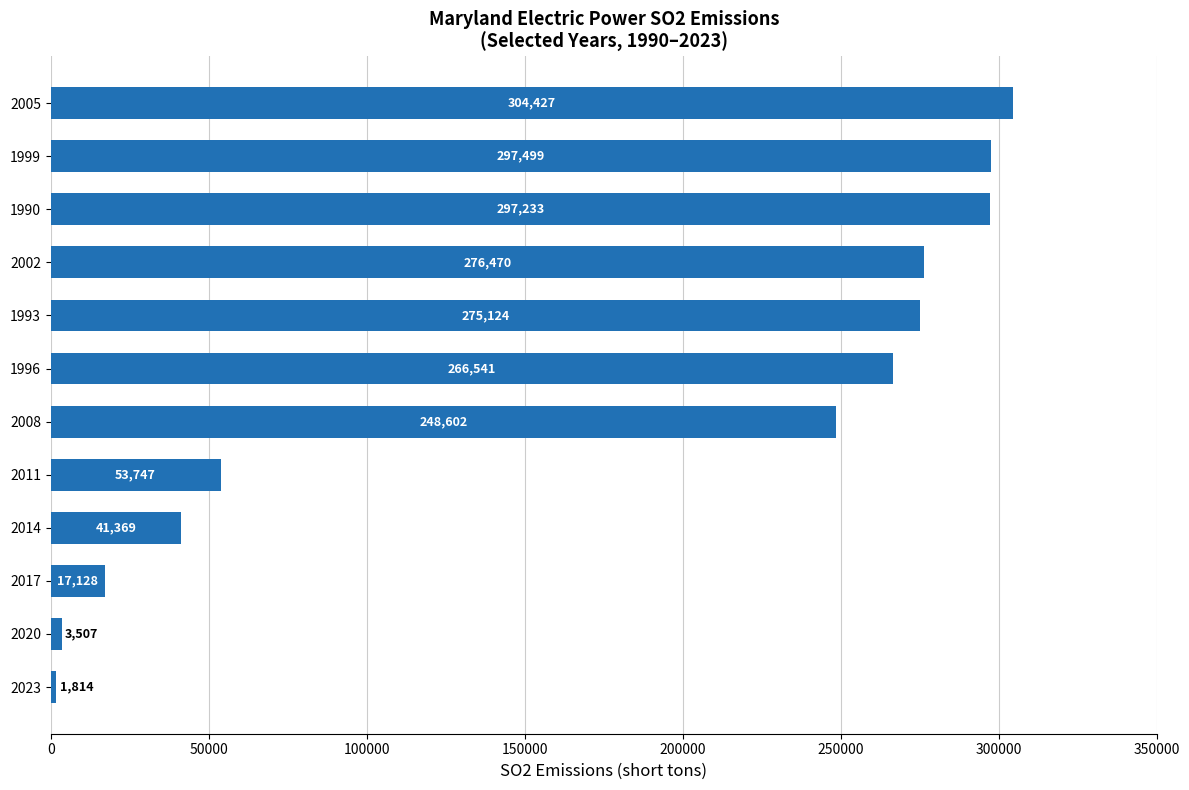

Reading top to bottom, extract all data points from this chart.

304427	297499	297233	276470	275124	266541	248602	53747	41369	17128	3507	1814